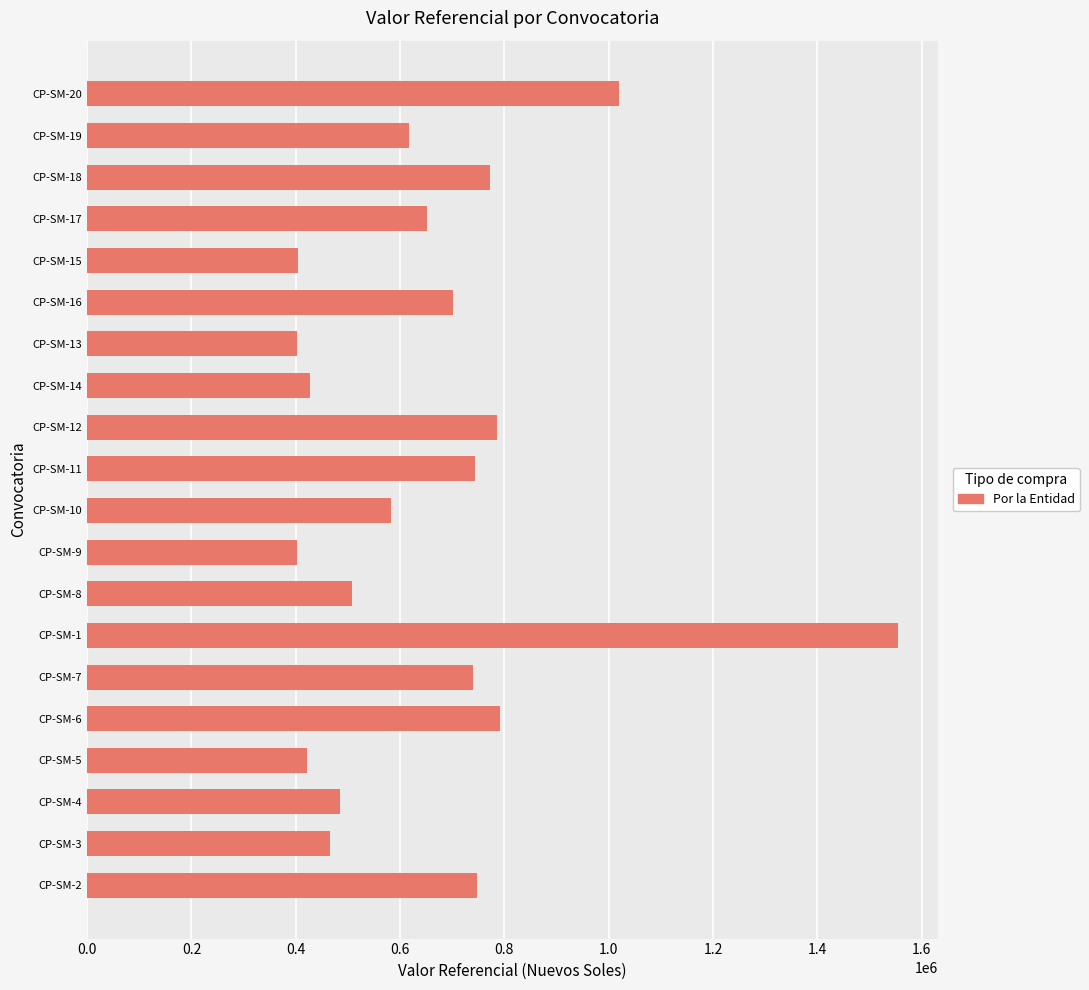

What is the sum of all values?

13220259.3